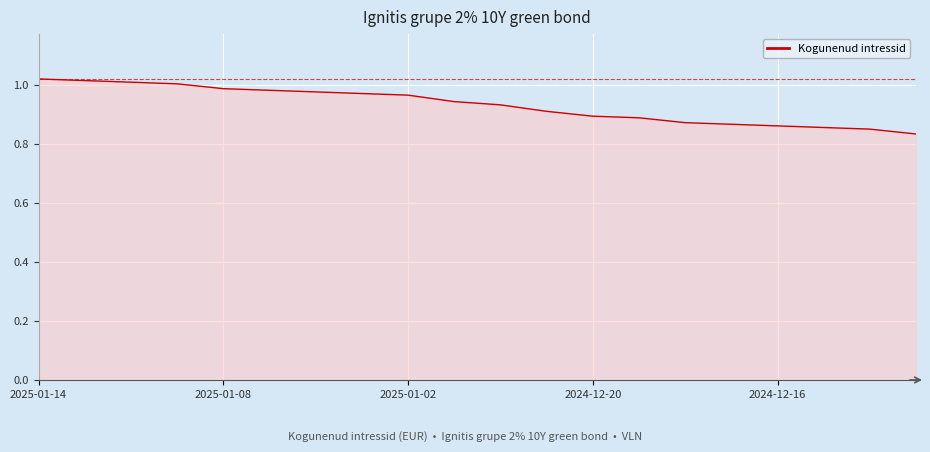

What is the difference between the second highest and minimum values?

0.2